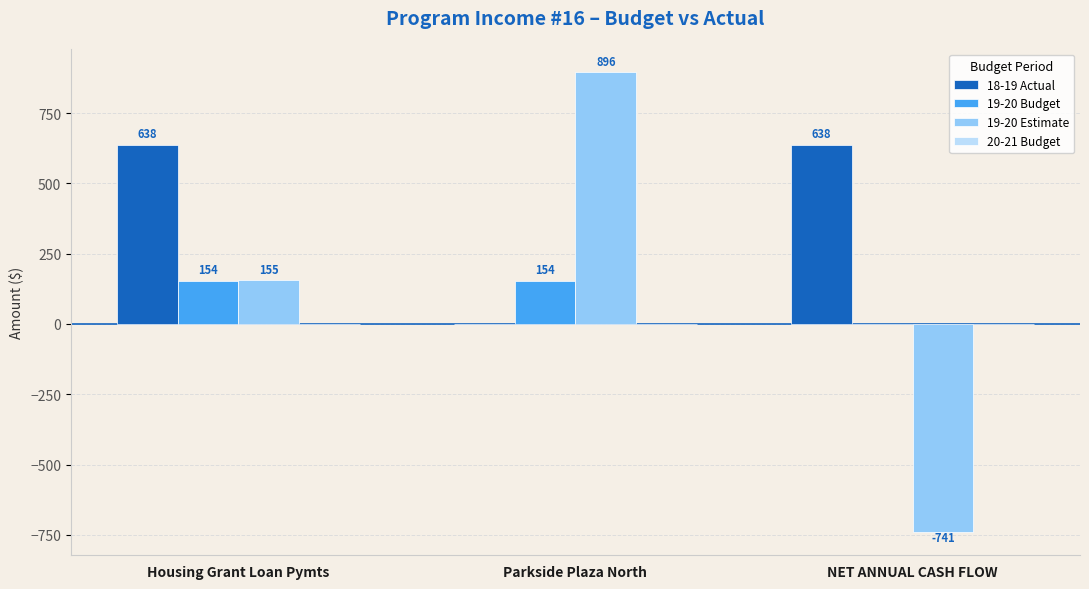

The value of 19-20 Estimate at Housing Grant Loan Pymts is 155. True or false?

True